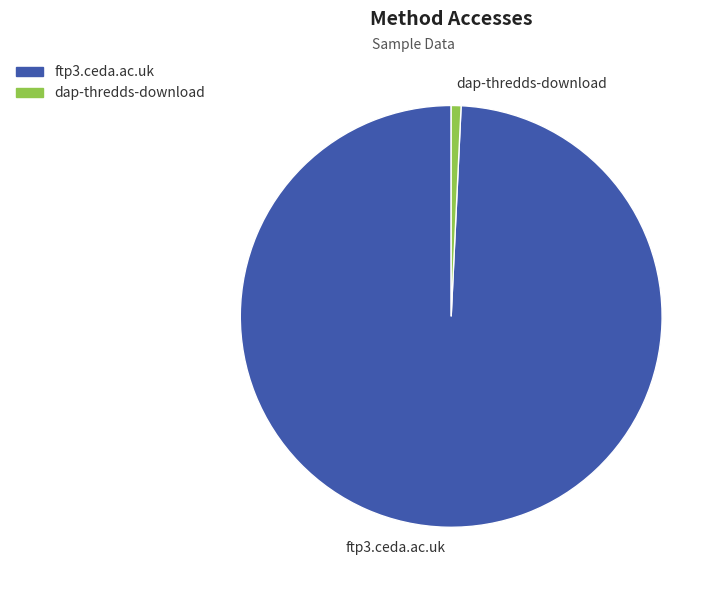

Count the number of slices in the pie.

2